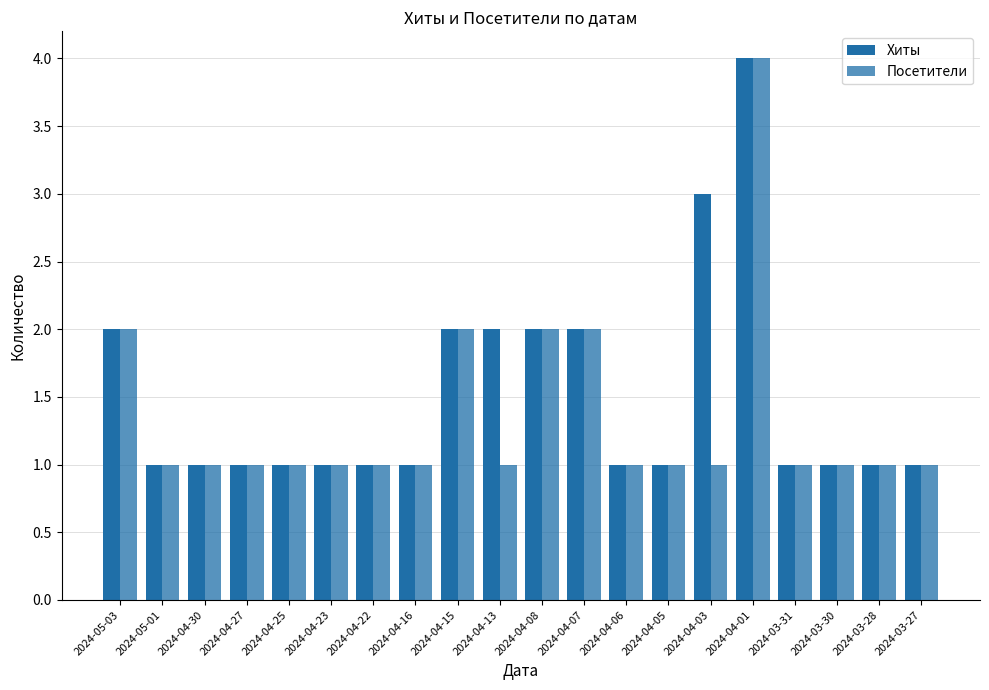

Which has a higher value, 2024-04-30 or 2024-04-16?

2024-04-30